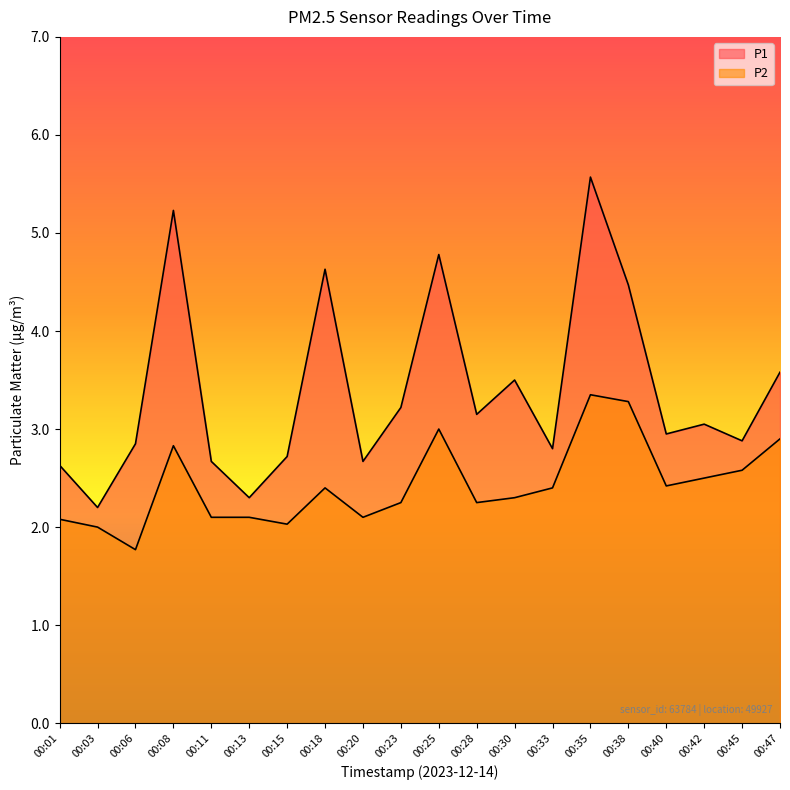

Where is P1 nearest to the value 3?

00:40